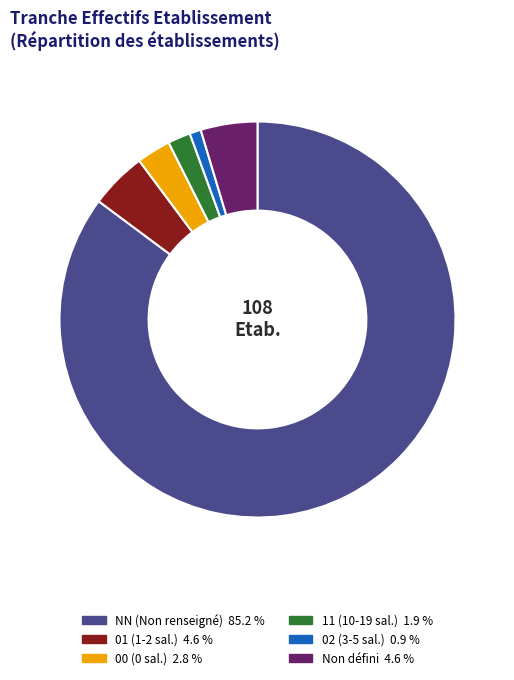

Is there a majority slice in this chart?

Yes